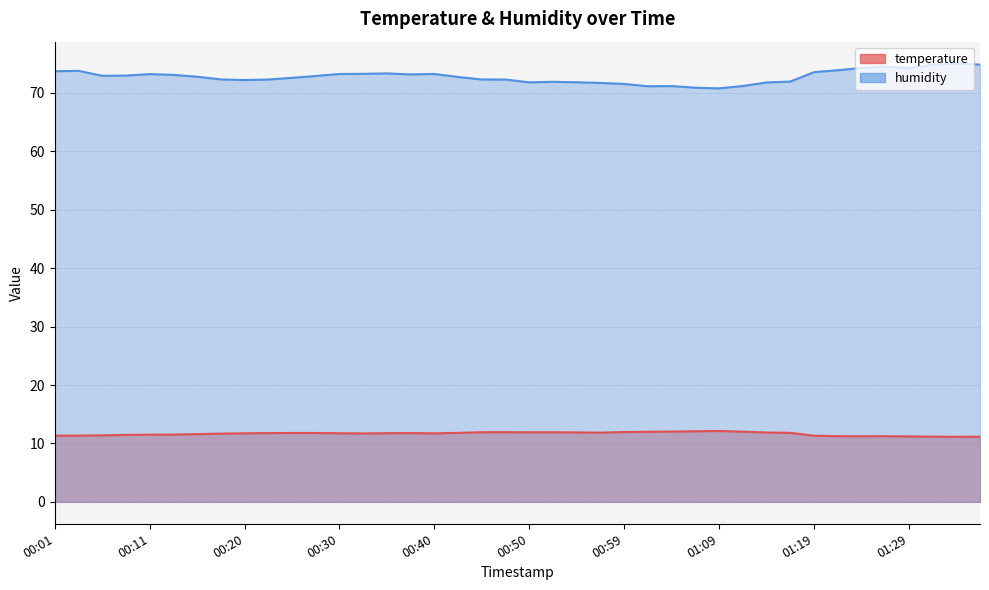

What is the difference between the humidity values at 00:54 and 00:06?

1.1